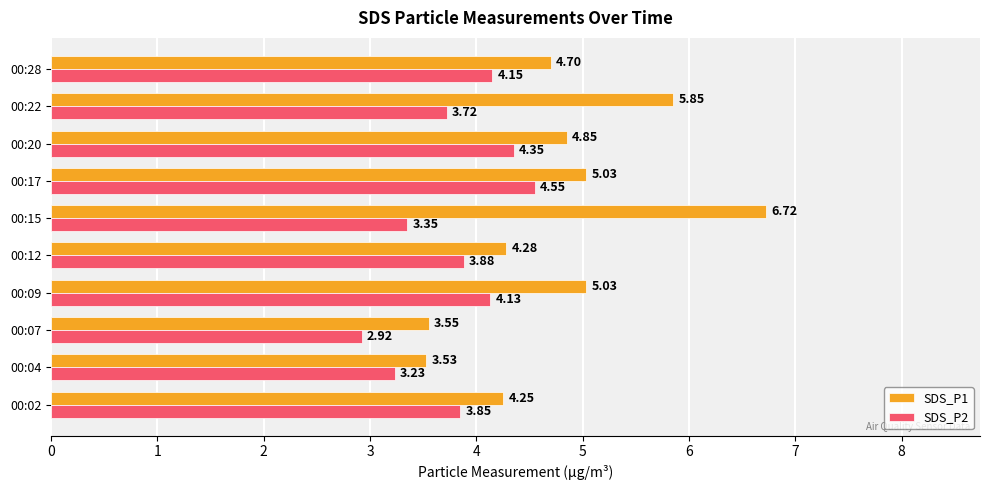

Which series has the largest range (max minus min)?

SDS_P1